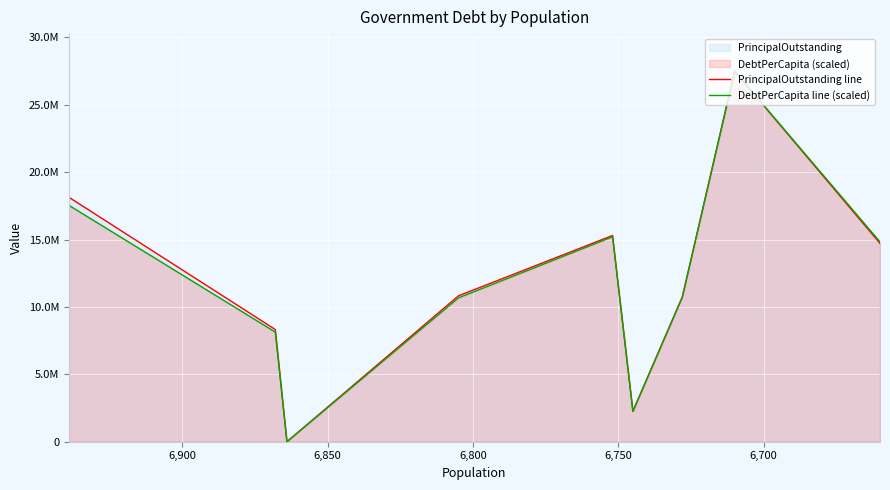

What is the average value of the DebtPerCapita line (scaled) series?

11873580.0